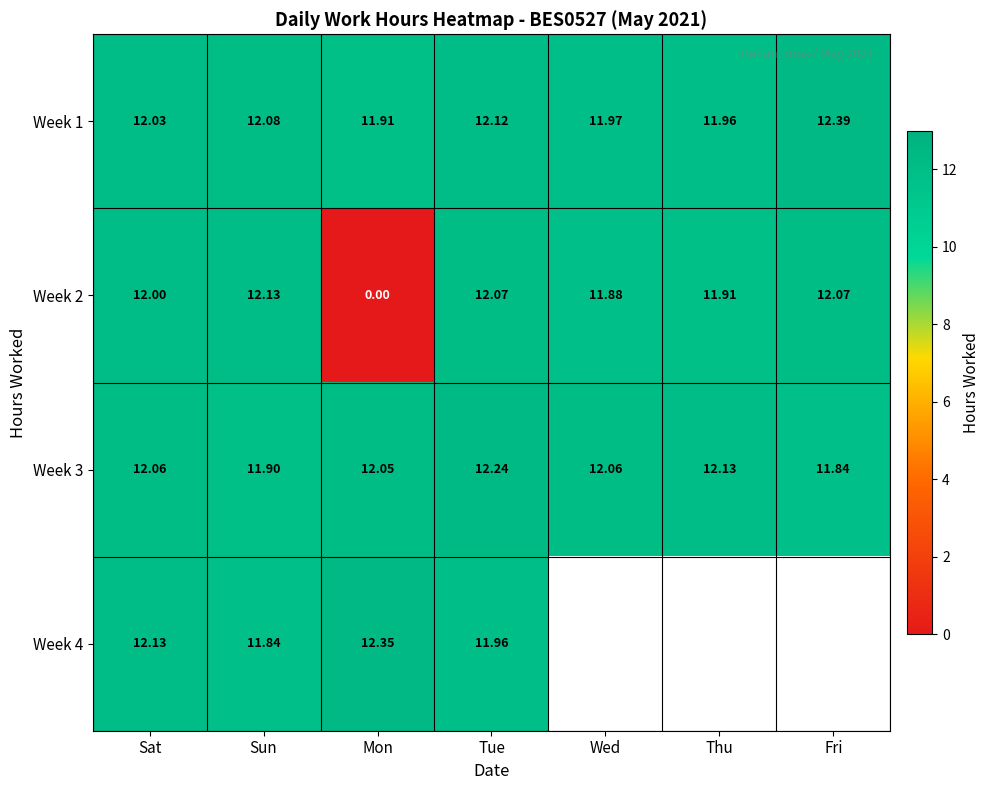

Which category has the highest value in the Week 1 series?

Fri